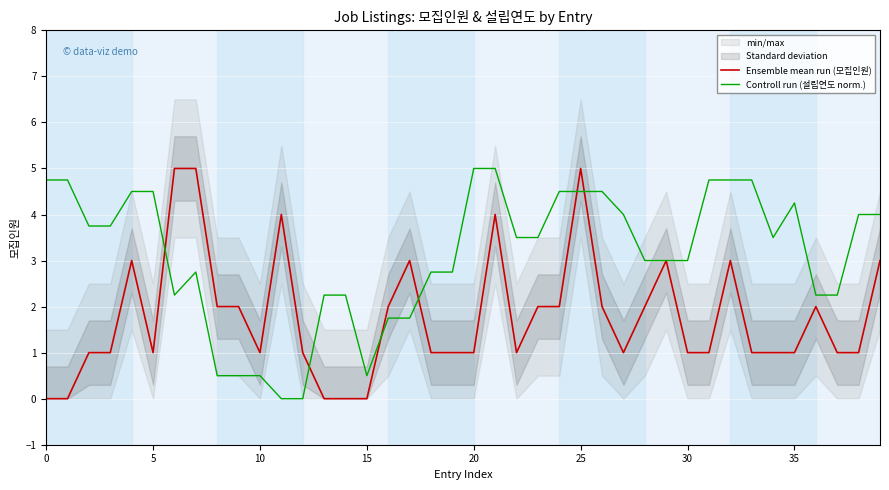

The Controll run (설립연도 norm.) series shows 0.5 at 10. True or false?

True